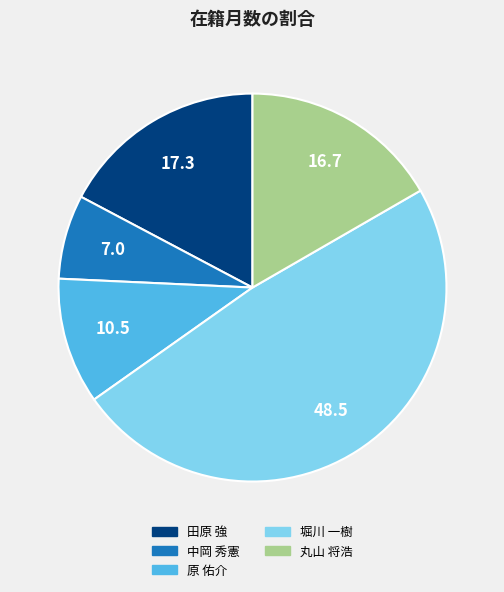

Is it true that 原 佑介 is 11% of the pie?

True